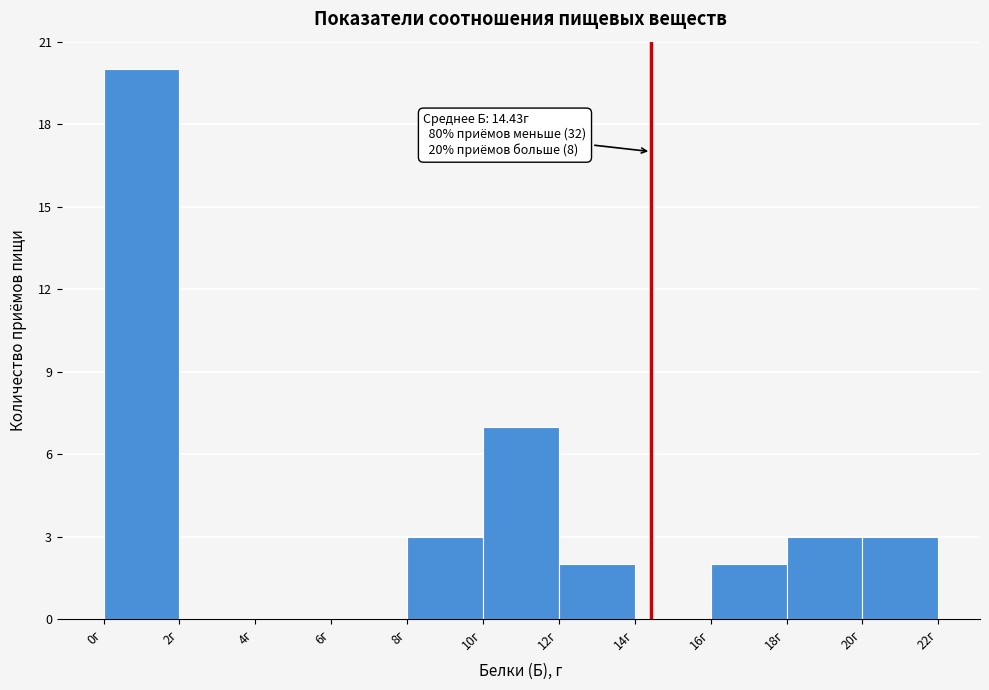

Over which range of the x-axis is the bar tallest?

0 to 2